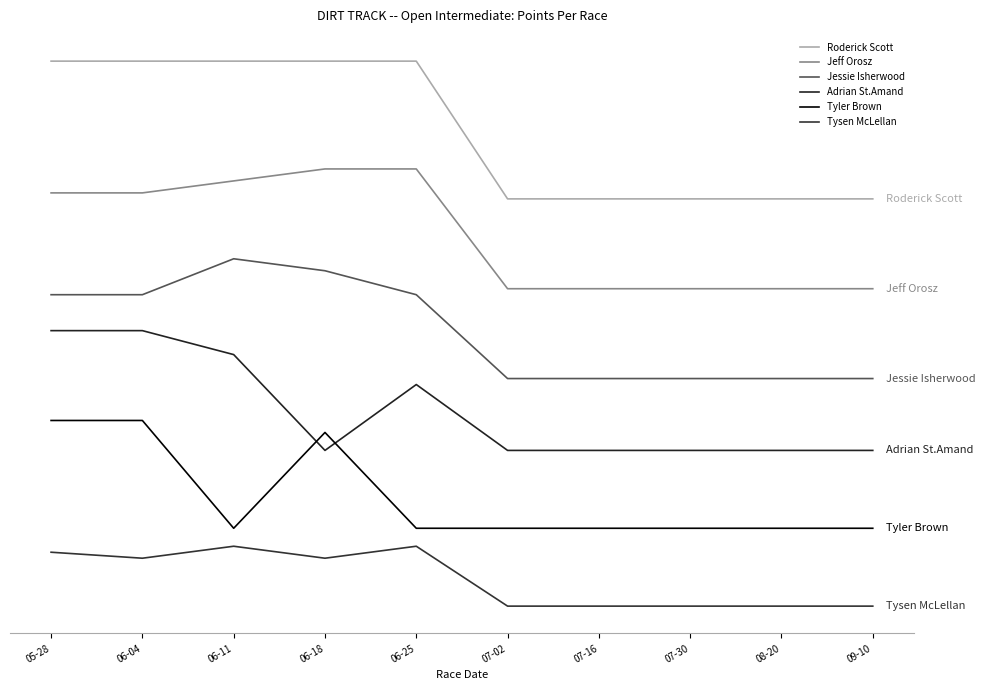

Does the chart display data point markers on the line(s)?

No